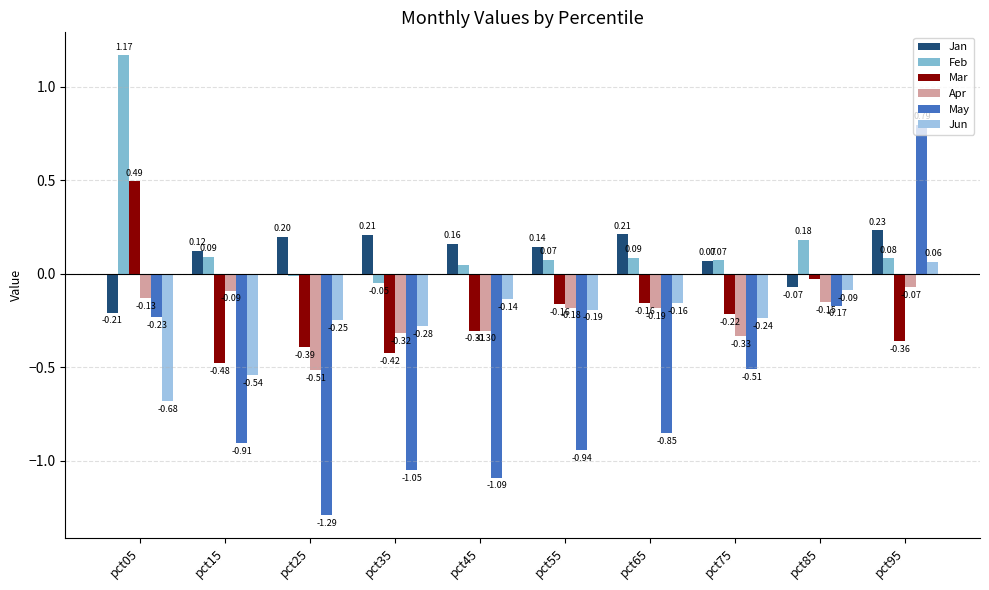

What is the sum of all Feb values?

1.7